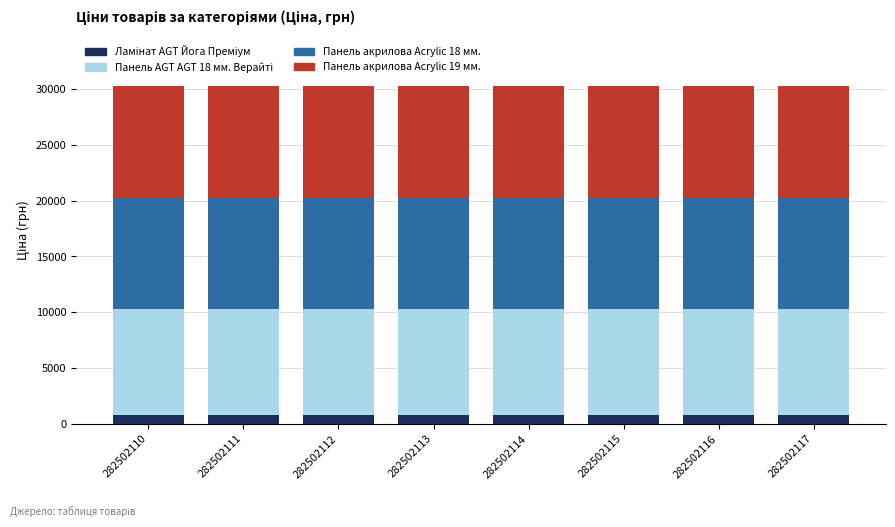

What is the total value across all series at 282502114?

30248.5